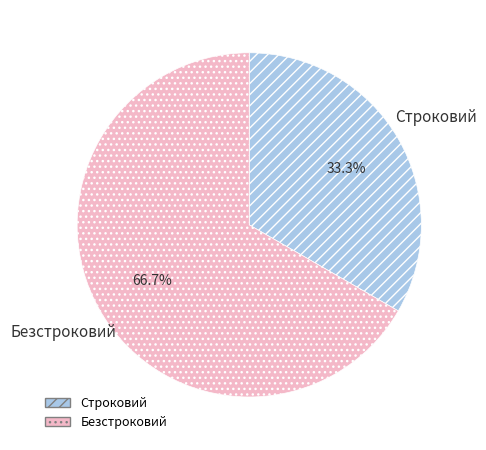

How many slices are in this pie chart?

2